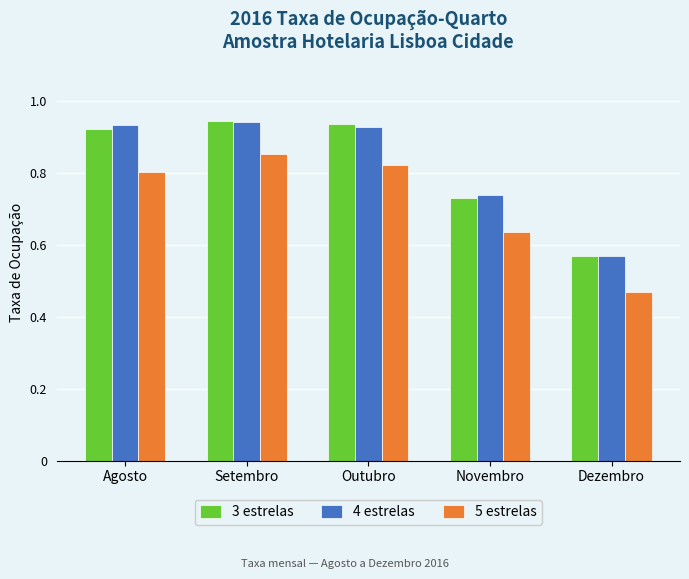

Where is 3 estrelas nearest to the value 0?

Dezembro